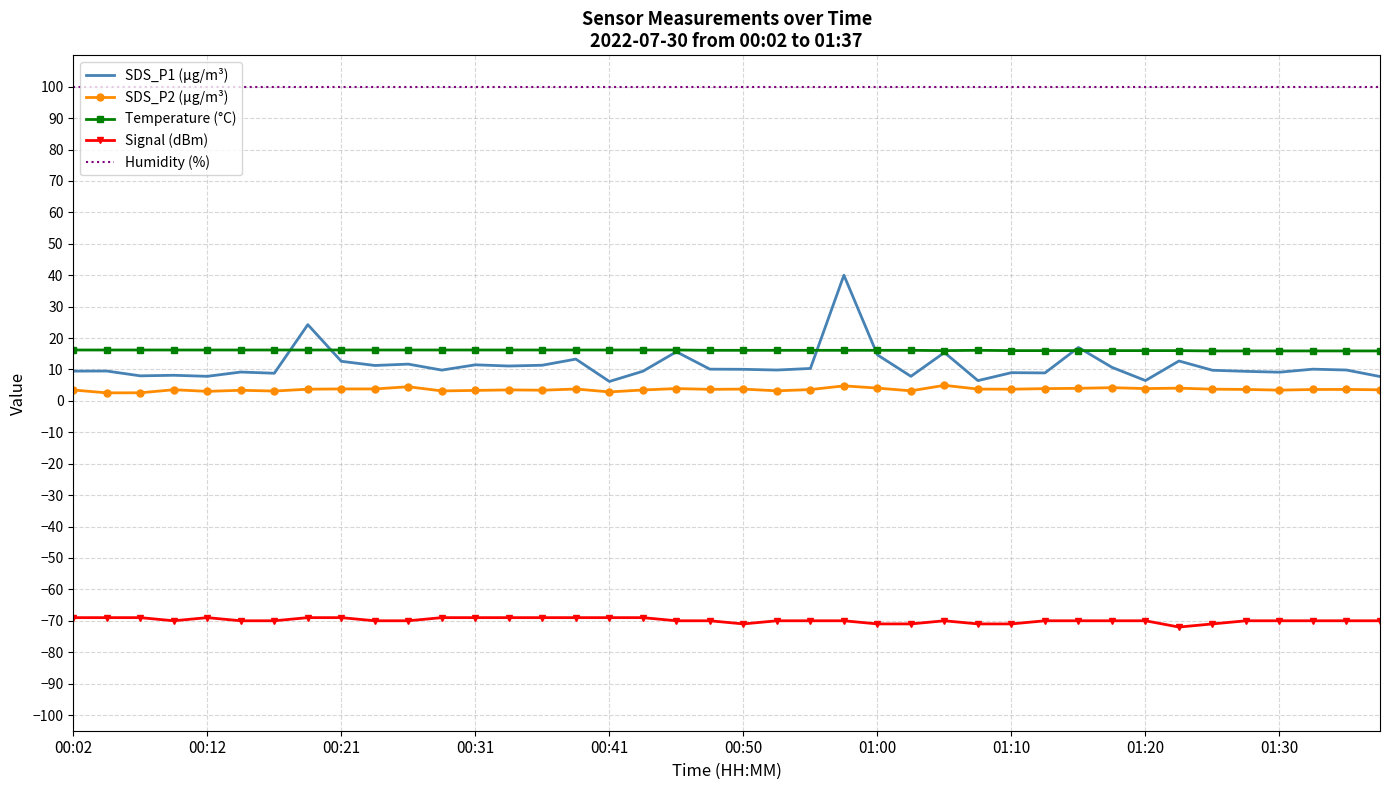

What is the average value of the Signal (dBm) series?

-69.9